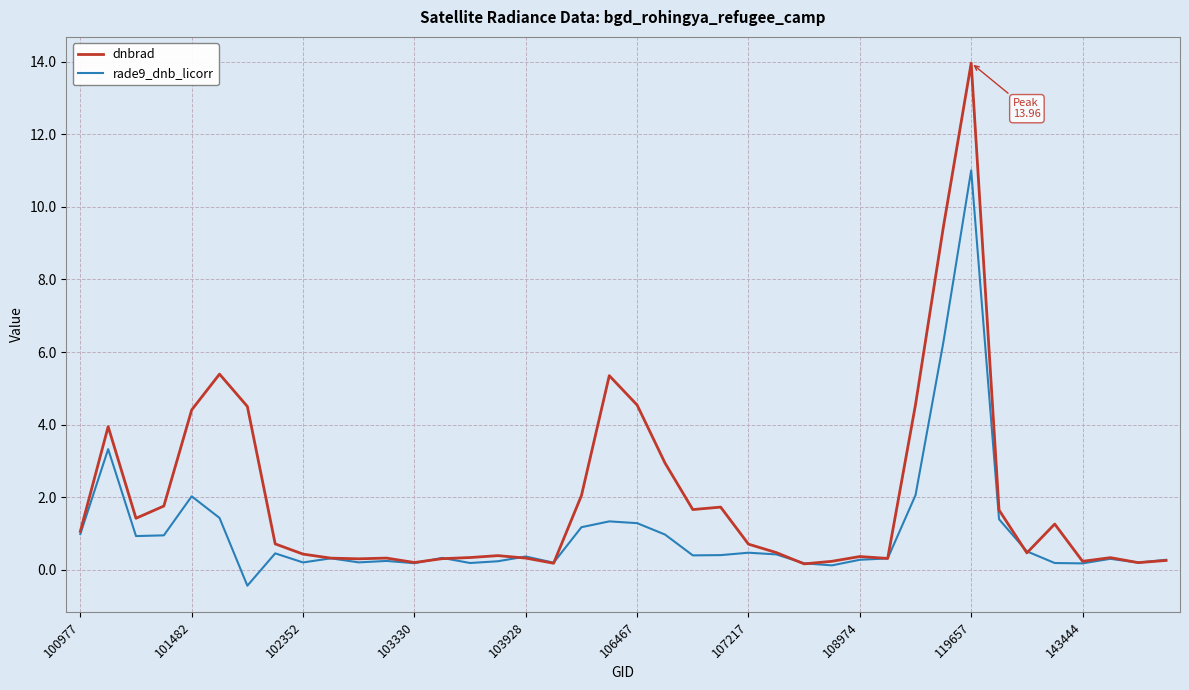

List the series in order of their peak value, highest first.

dnbrad, rade9_dnb_licorr